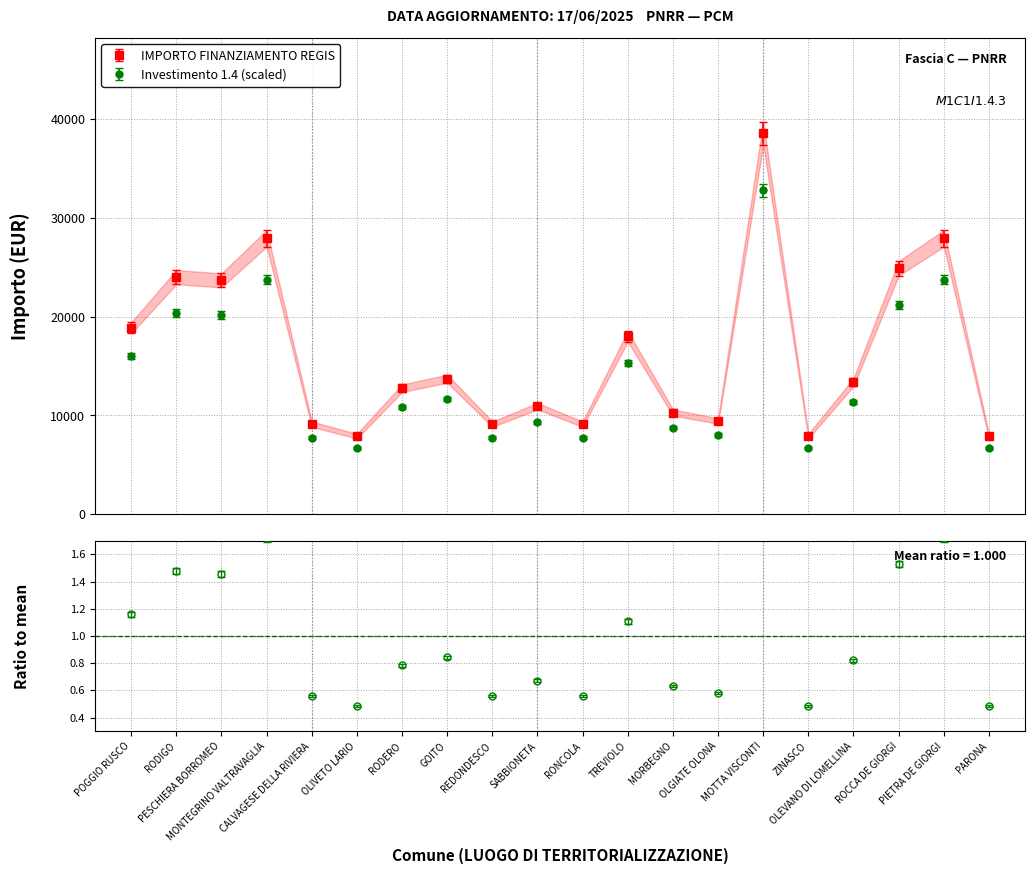

What is the difference between the values at POGGIO RUSCO and RONCOLA?

9749